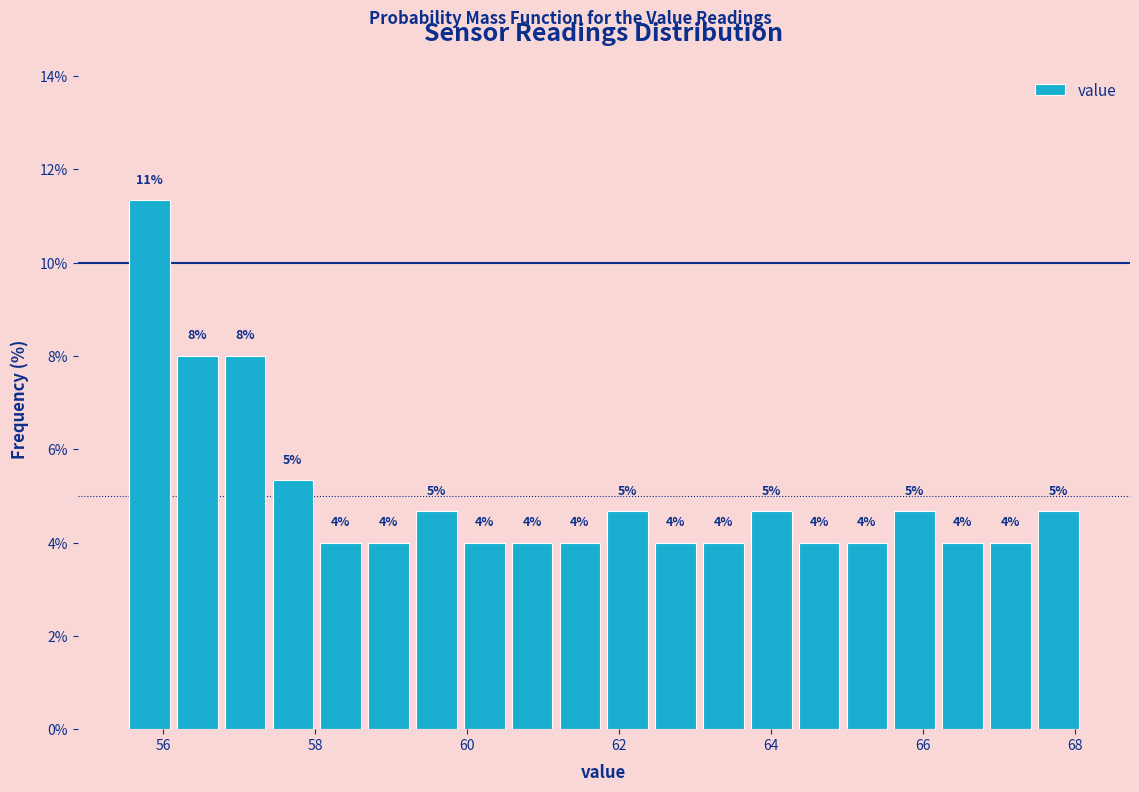

Around what value on the x-axis is the tallest bar? Give the approximate position of its centre, as read against the axis.

55.8